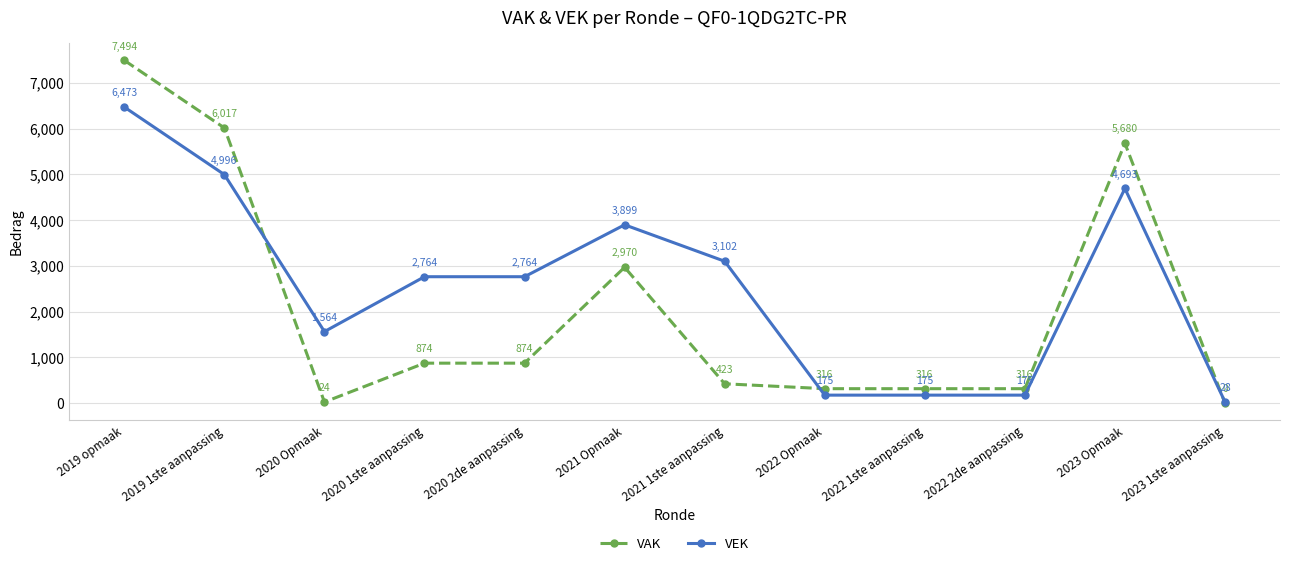

Which category has the highest value across all series?

2019 opmaak